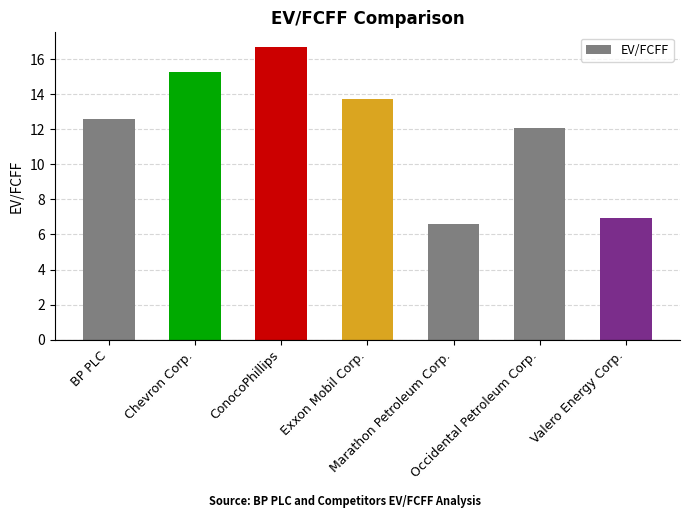

What position from the left is BP PLC?

1